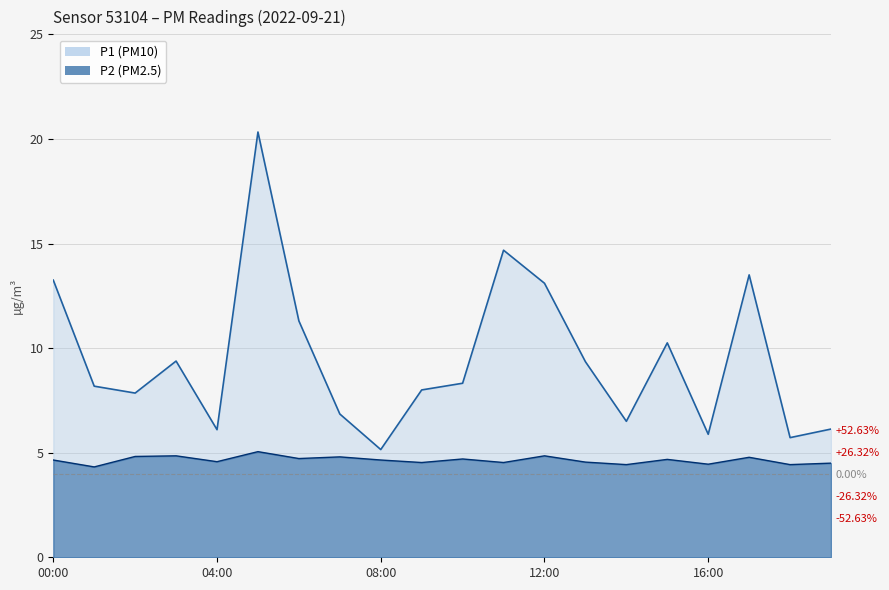

True or false: P1 and P2 cross at least once.

False